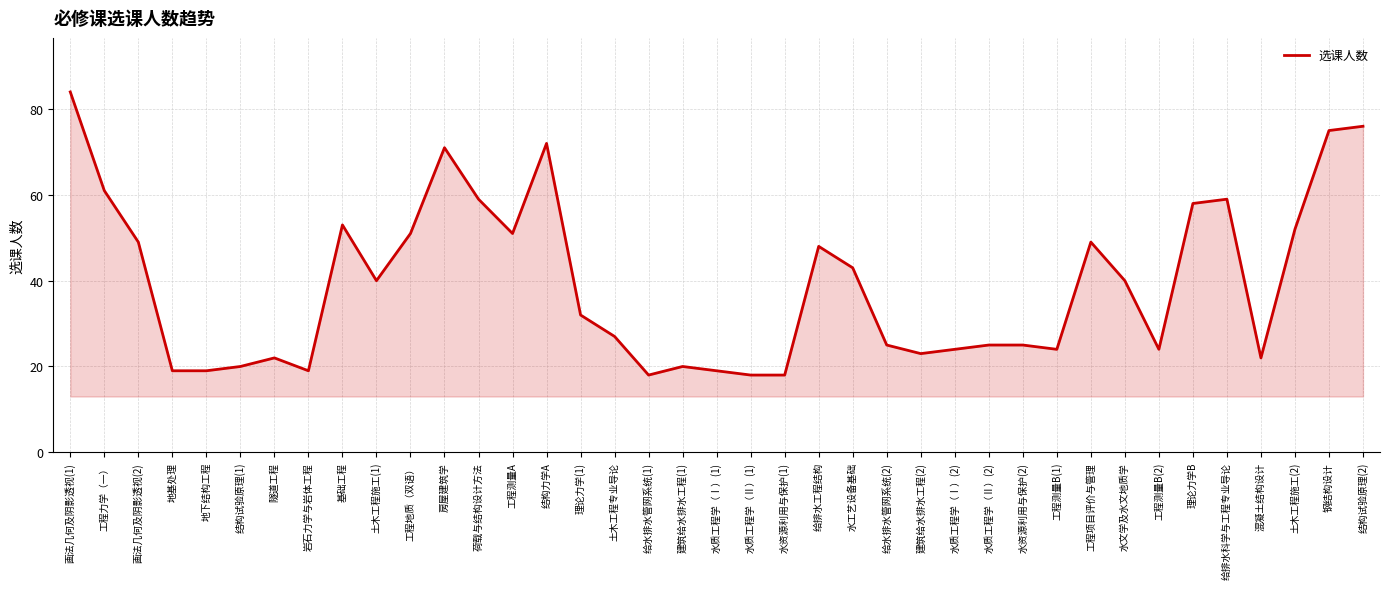

What value does the data have at 房屋建筑学, to the nearest 5?

70